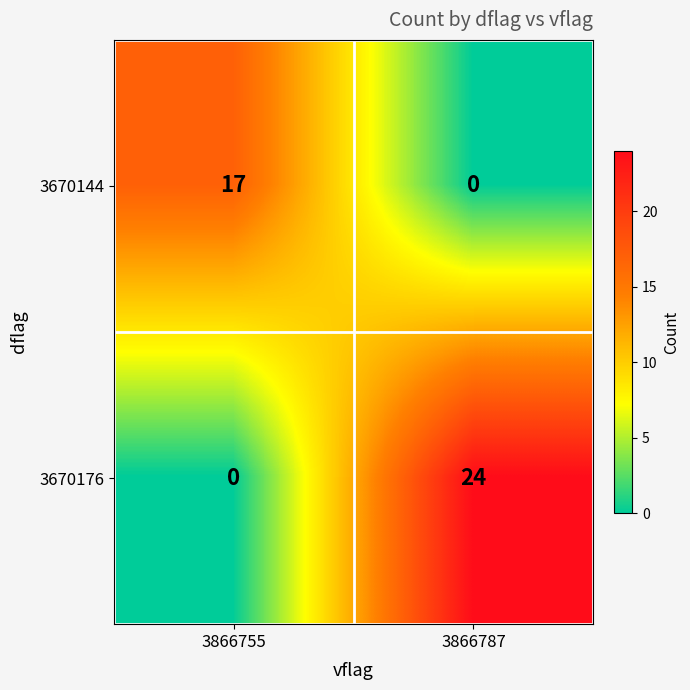

List the series in order of their overall mean, lowest first.

3670144, 3670176